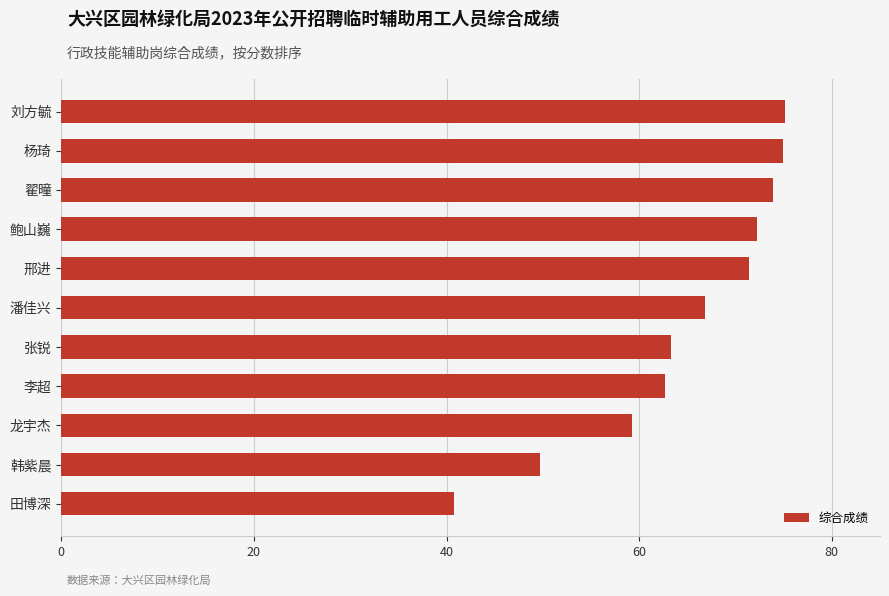

What is the change in value from 李超 to 潘佳兴?

+4.1